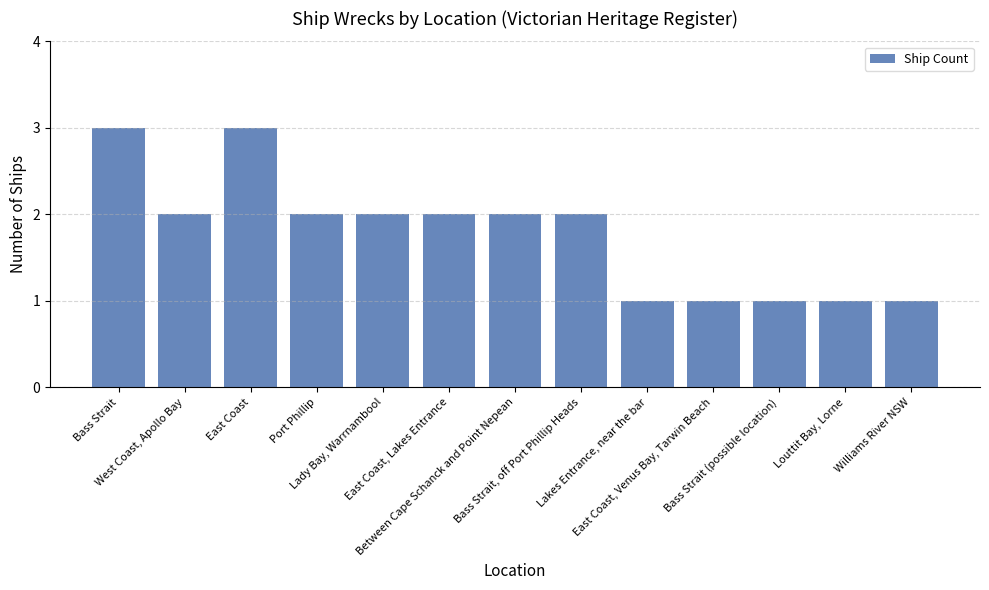

What is the sum of all values?

23